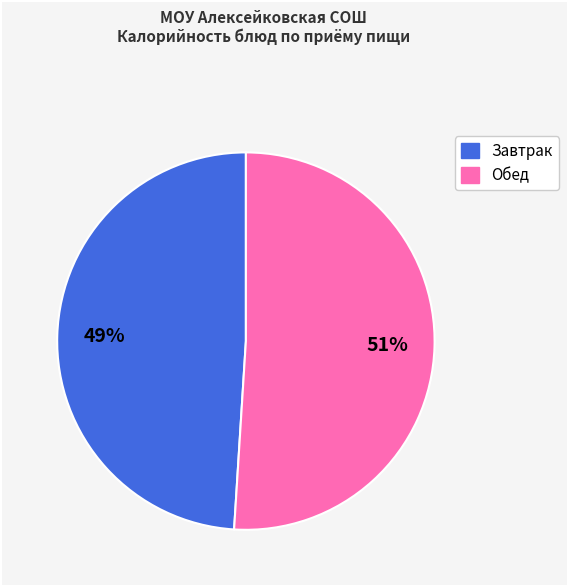

Count the number of slices in the pie.

2